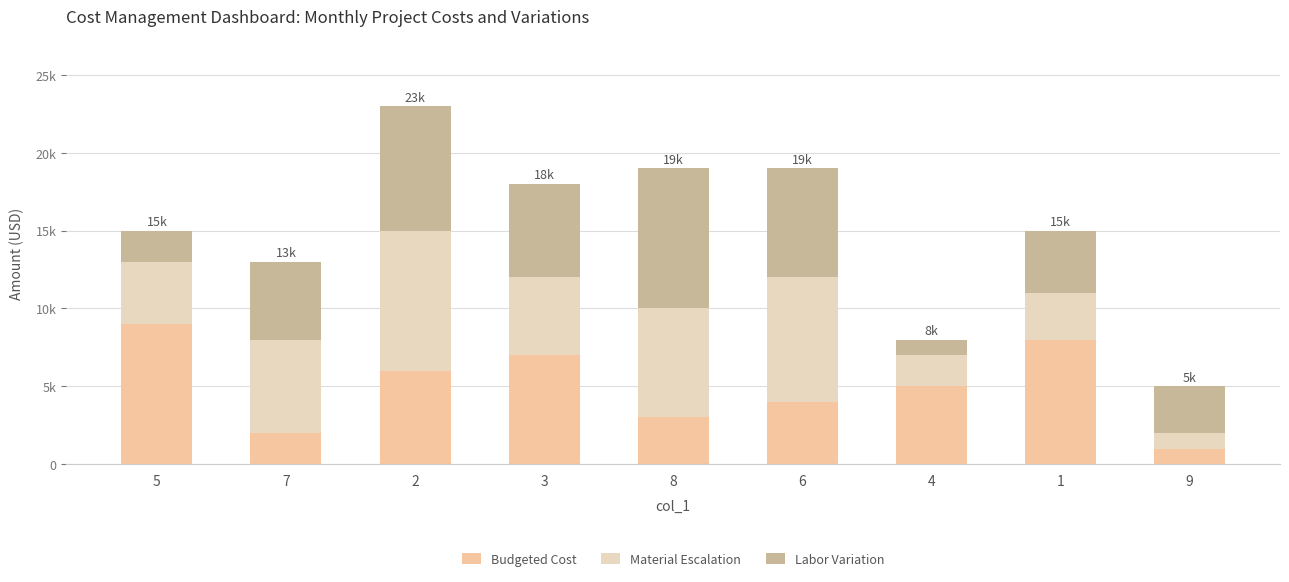

Are the bars horizontal?

No